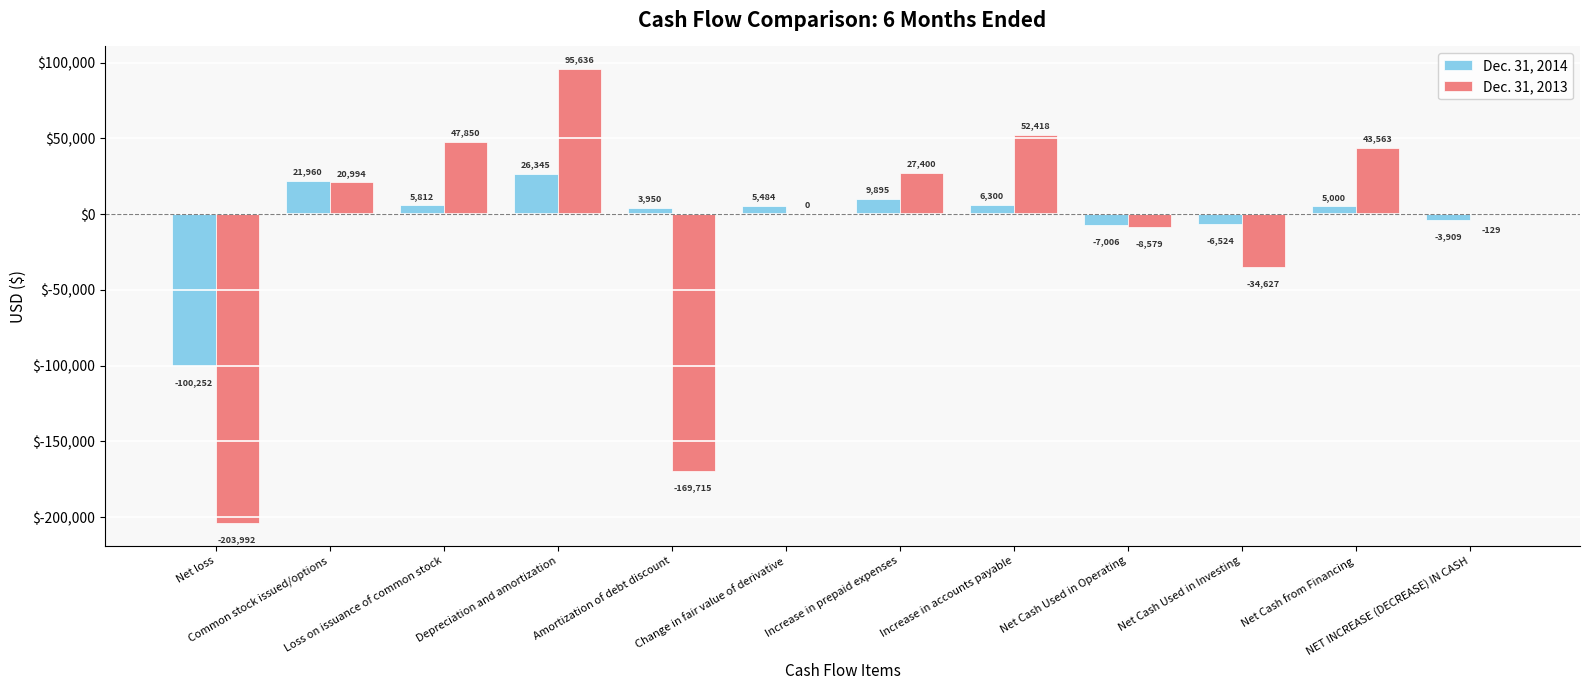

What are all the series names shown in the legend?

Dec. 31, 2014, Dec. 31, 2013